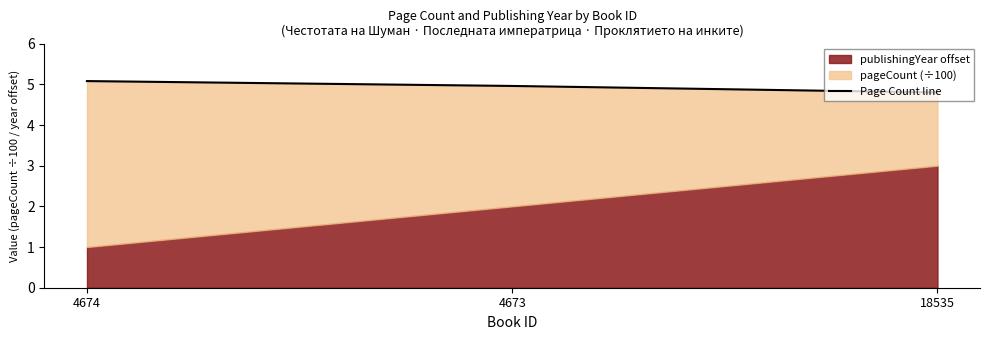

Which label corresponds to the smallest value in the chart?

18535